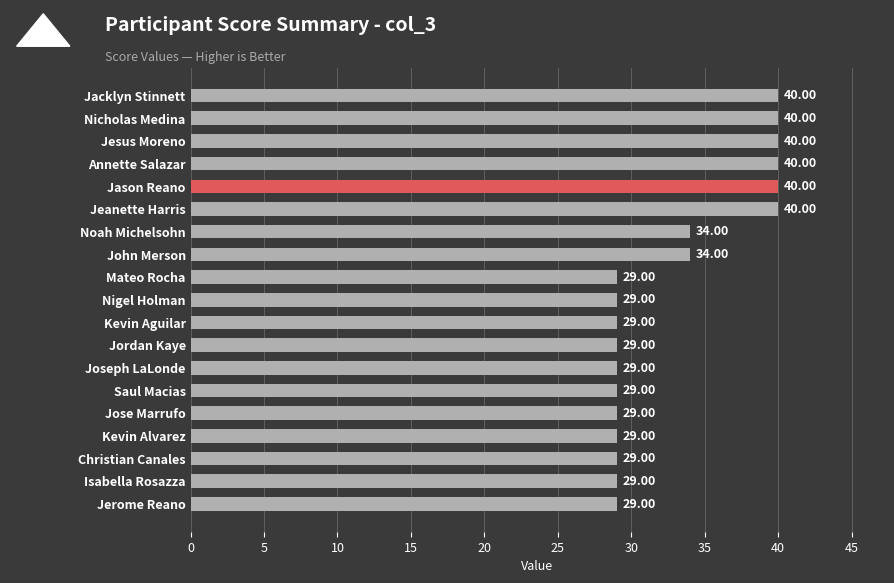

What is the label of the 9th bar from the top?

Mateo Rocha